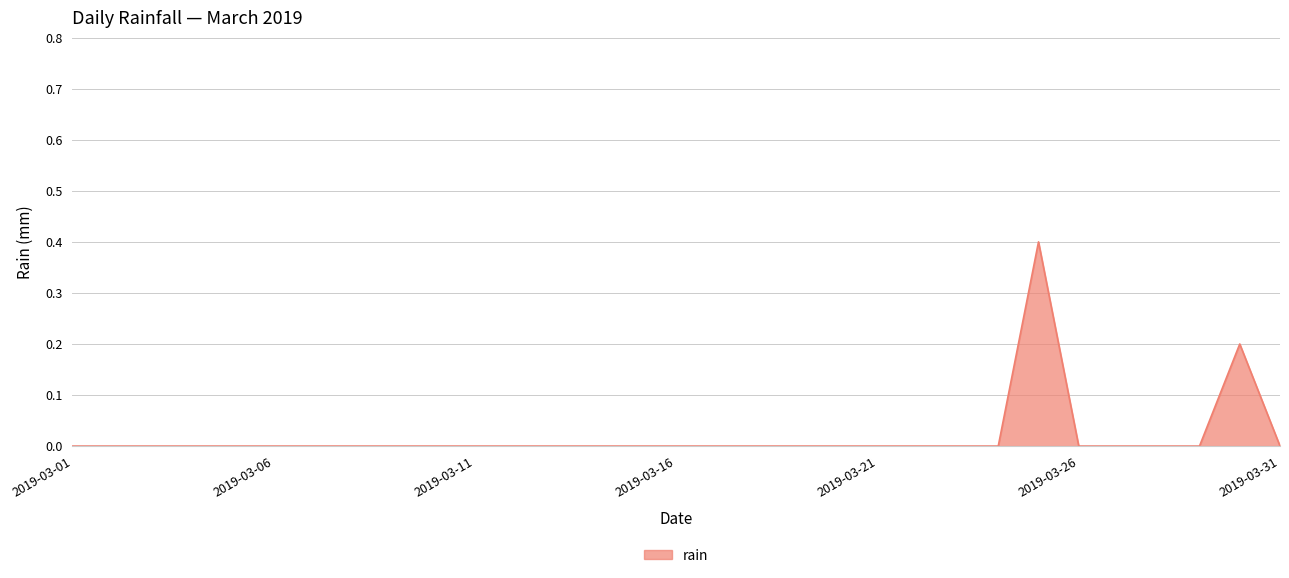

What is the difference between the maximum and minimum values?

0.4